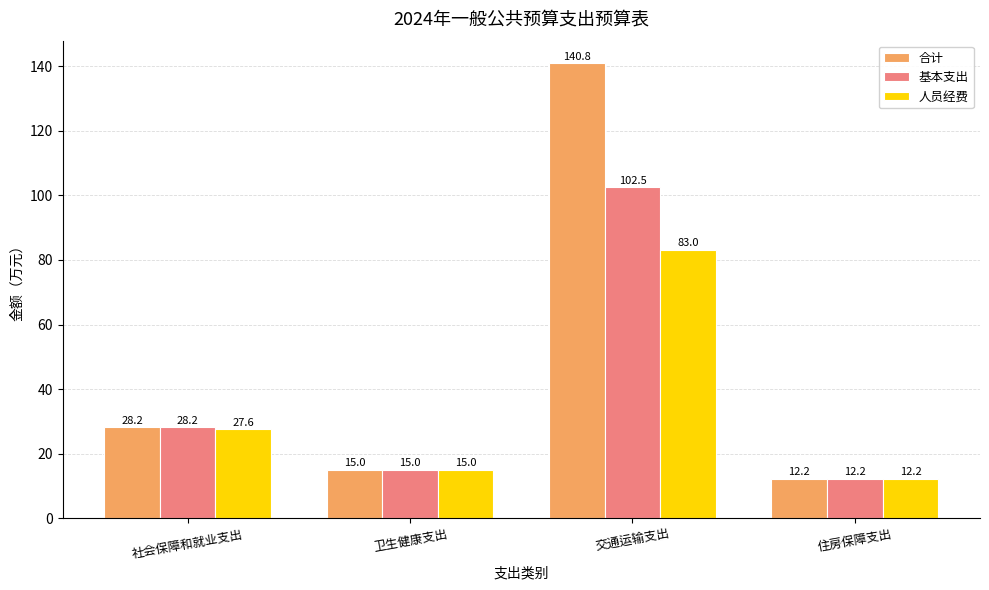

Reading left to right, what are all the values shown in this chart?

合计: 28.2	15.0	140.8	12.2
基本支出: 28.2	15.0	102.5	12.2
人员经费: 27.6	15.0	83.0	12.2